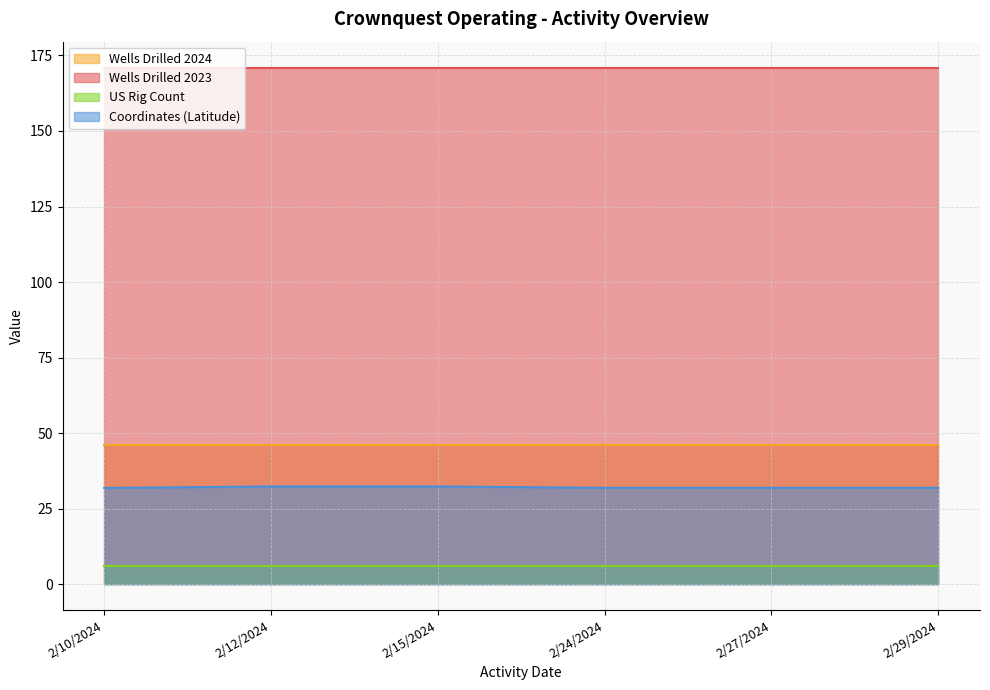

Which series has the widest spread of values?

Coordinates (Latitude)